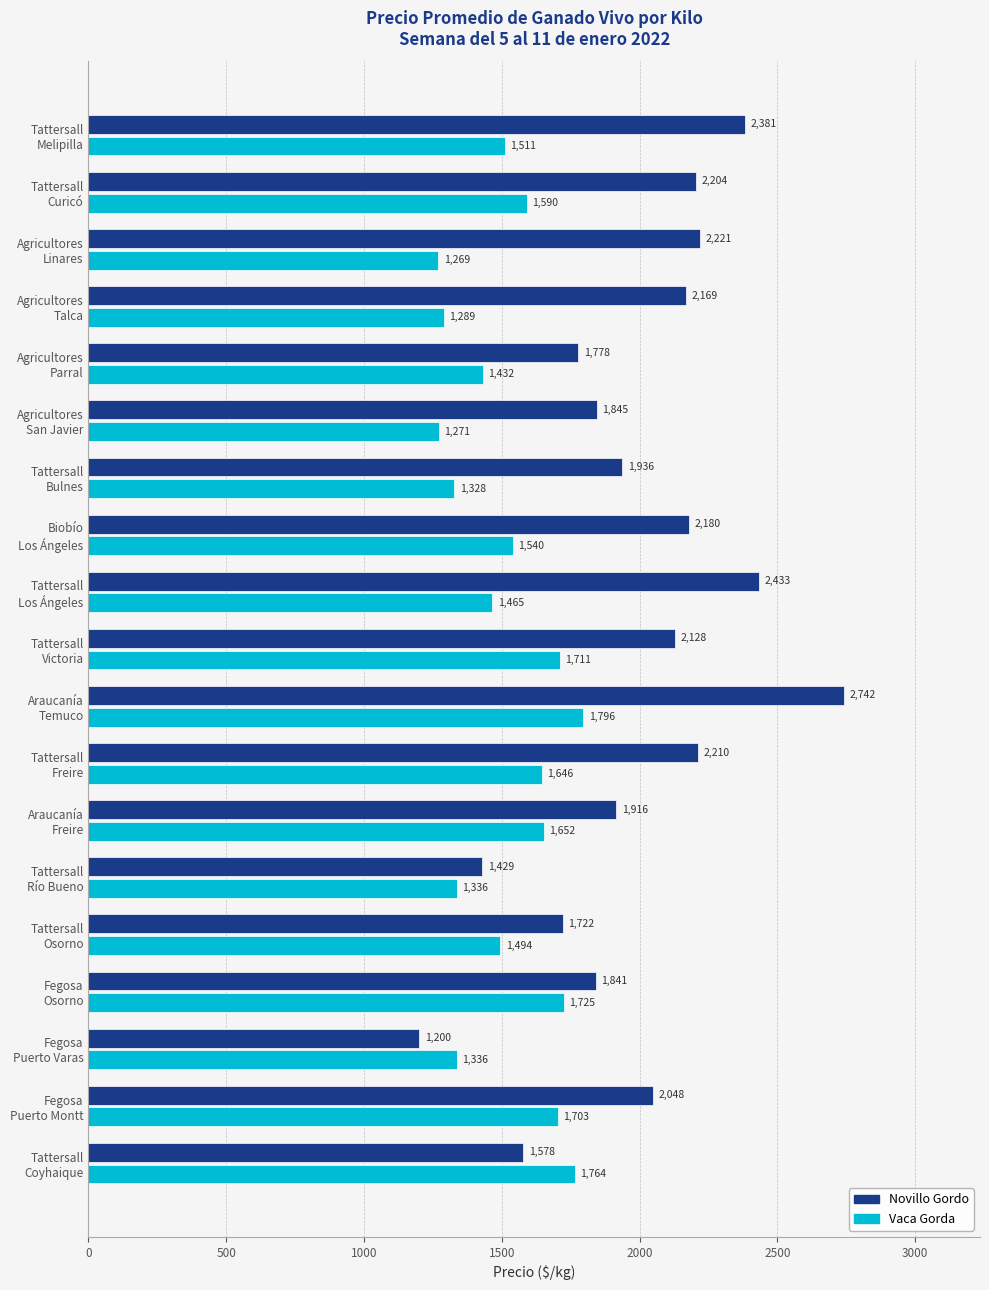

List the series in order of their overall mean, lowest first.

Vaca Gorda, Novillo Gordo